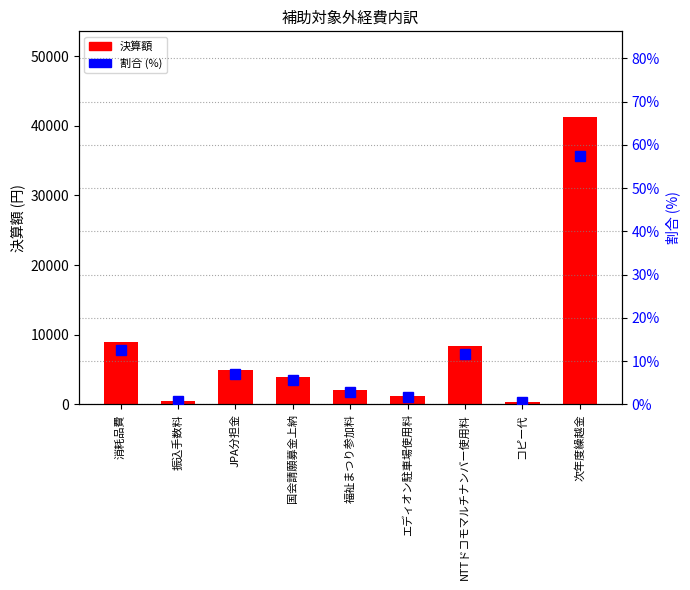

Is it true that 決算額 equals 4000.0 at 国会請願募金上納?

True